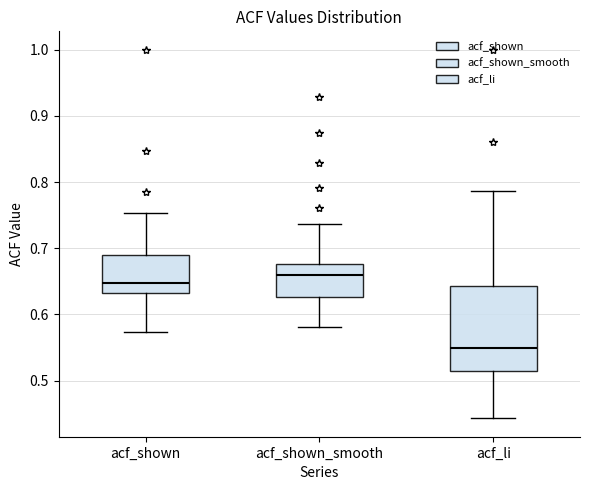

Where is the upper edge of the box for acf_li on the y-axis? The values are not printed on the chart, so give them approximately, as read against the axis.

0.64